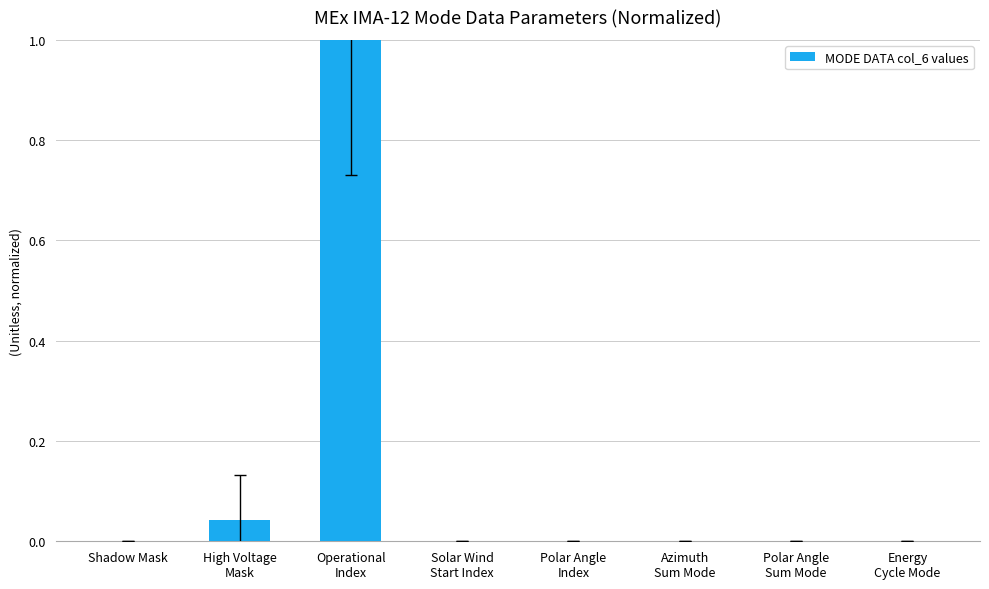

The value at Solar Wind
Start Index is 0.4. True or false?

False